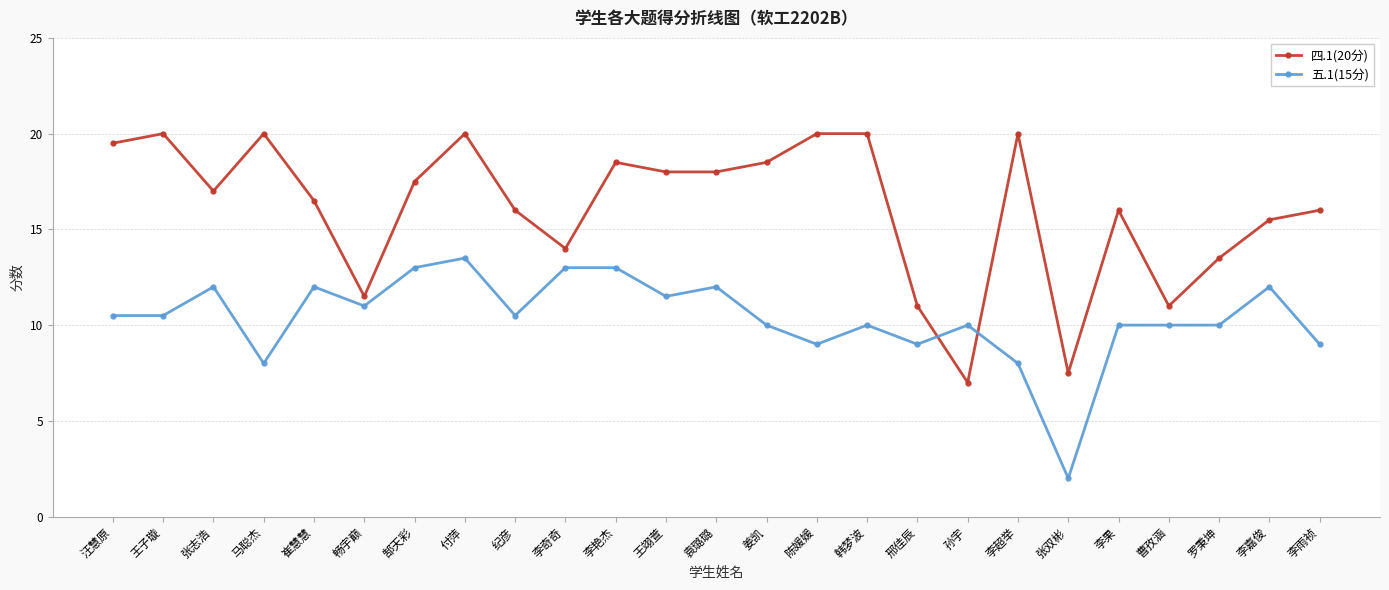

What is the average value of the 五.1(15分) series?

10.4